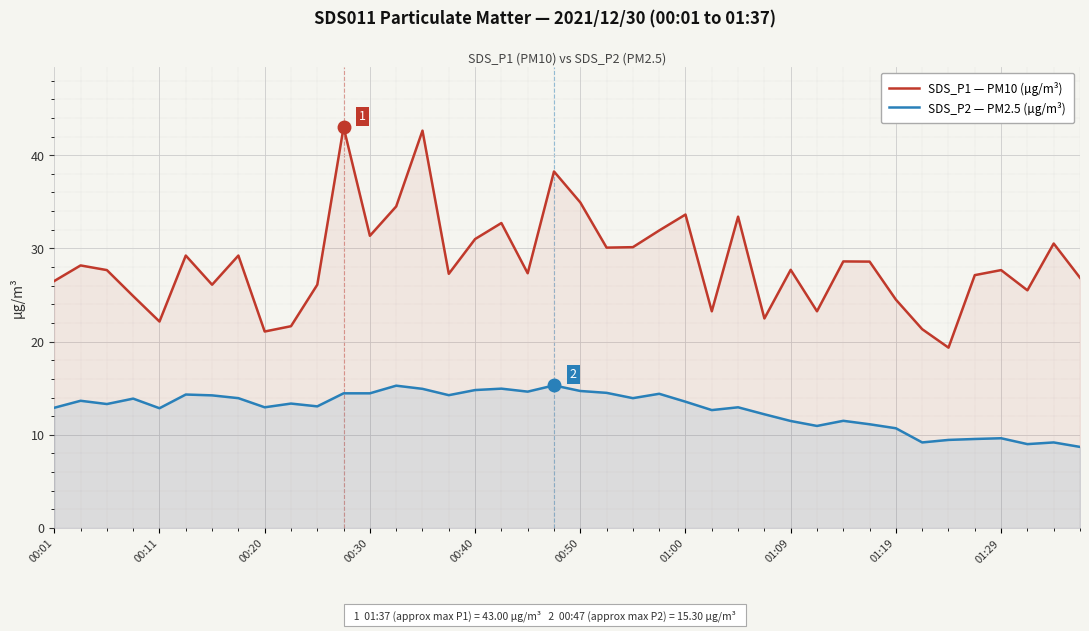

What is the value of the SDS_P2 — PM2.5 (µg/m³) point at the 6th from the left?

14.3